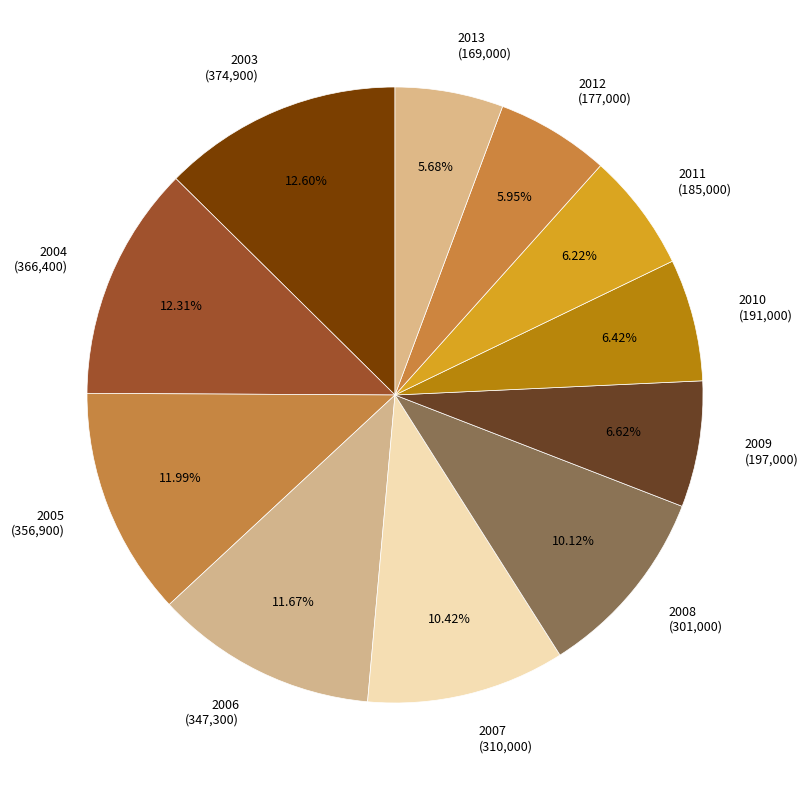

Is there a majority slice in this chart?

No